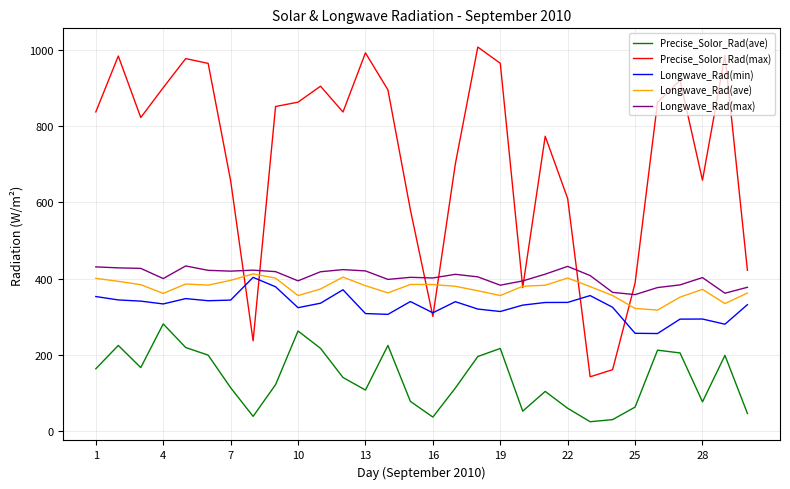

Which series has the largest total across all categories?

Precise_Solor_Rad(max)